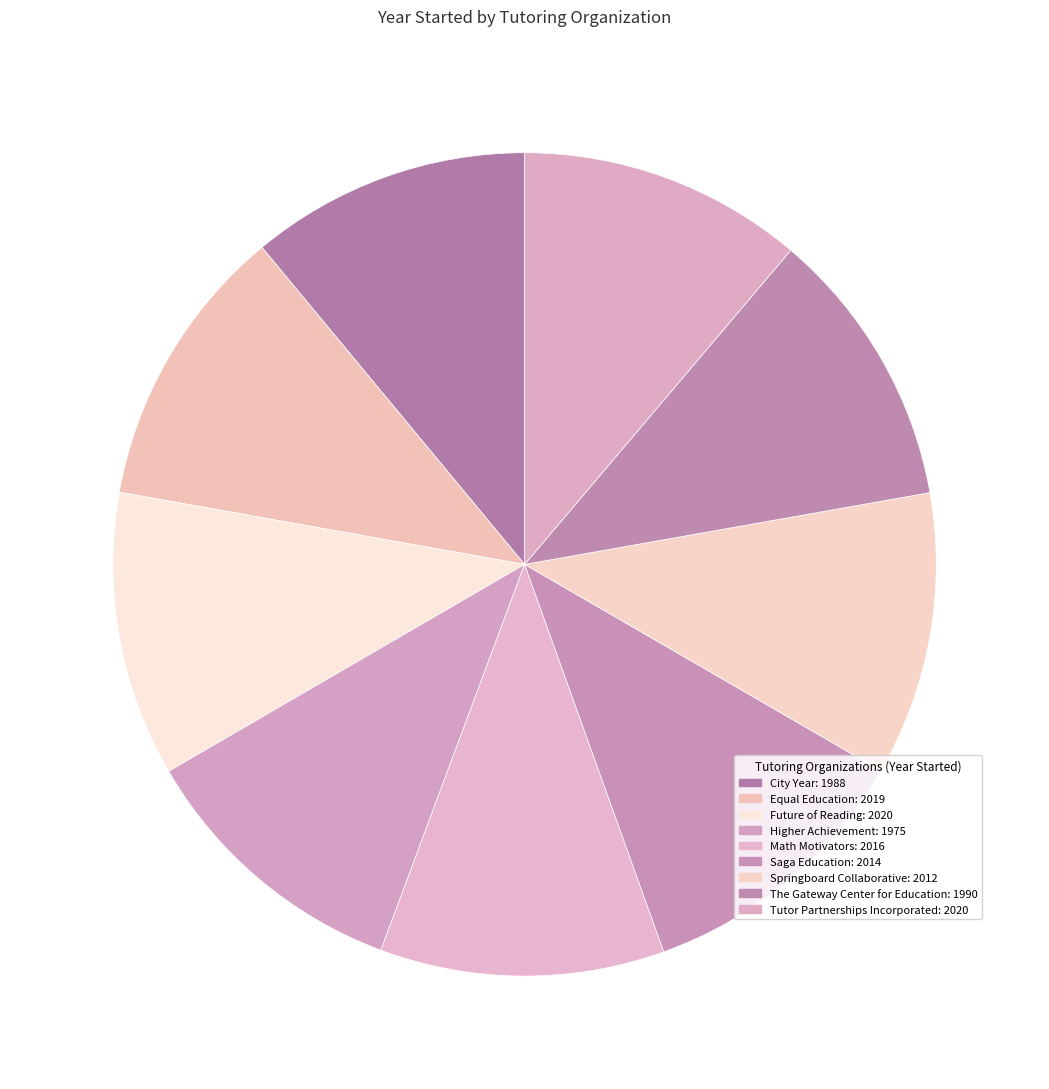

How many slices are in this pie chart?

9